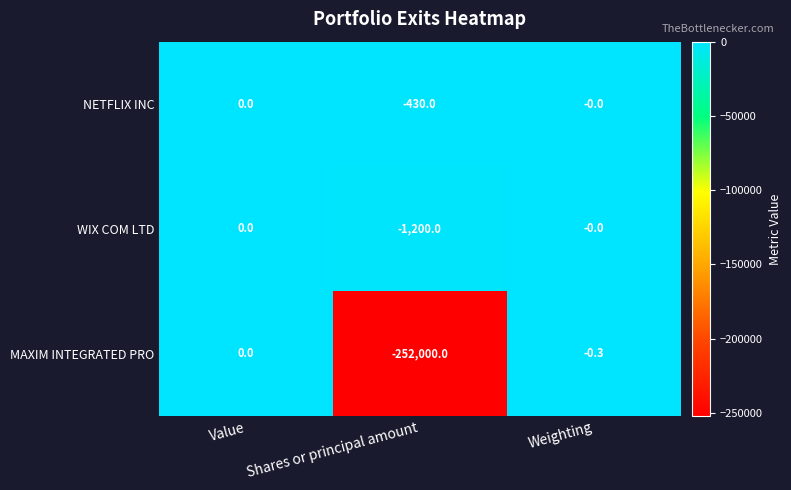

What is the difference between the WIX COM LTD values at Weighting and Shares or principal amount?

1200.0